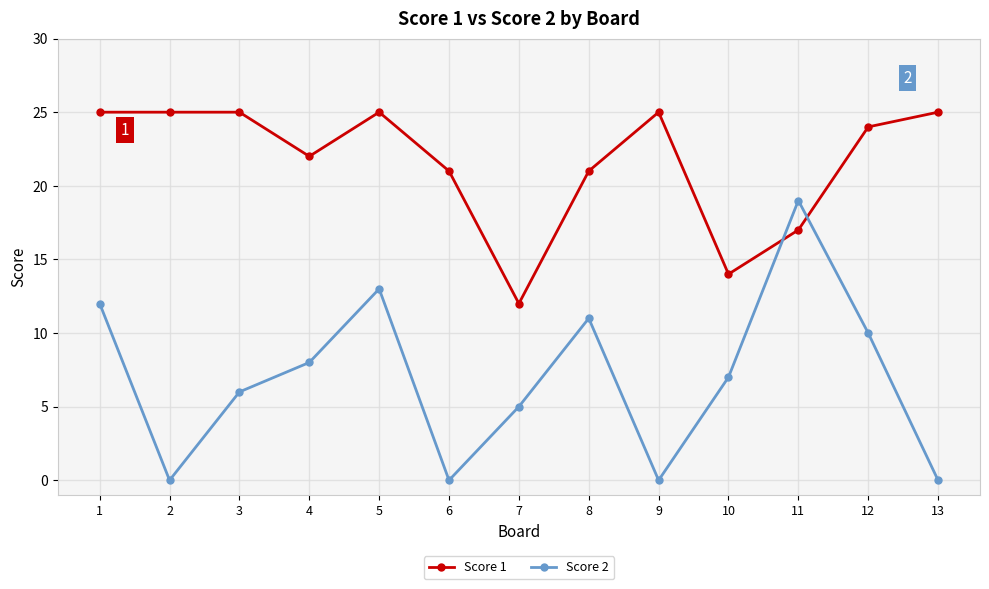

How many times do Score 1 and Score 2 cross each other?

2